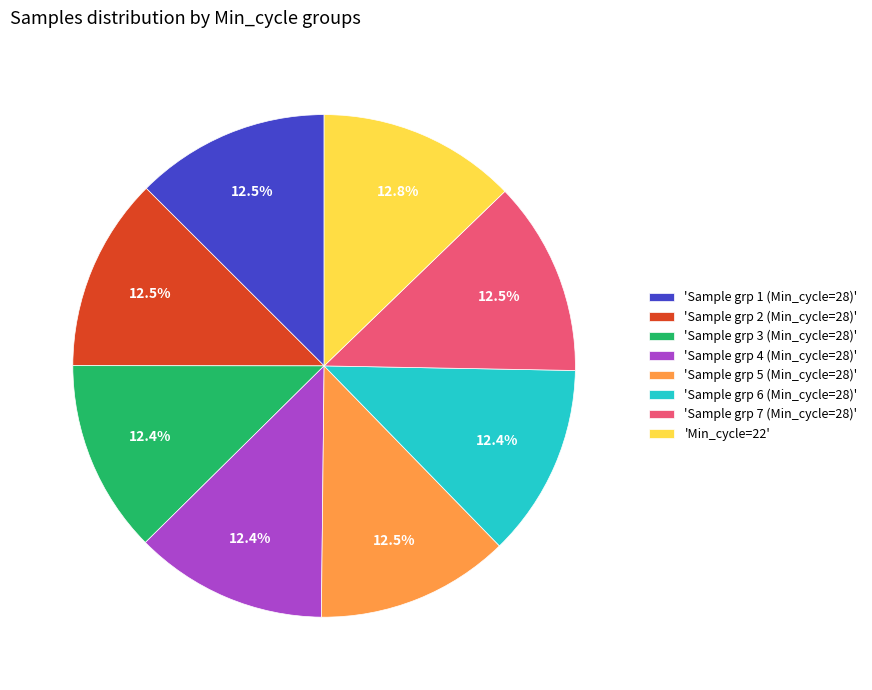

Does any single category account for the majority?

No